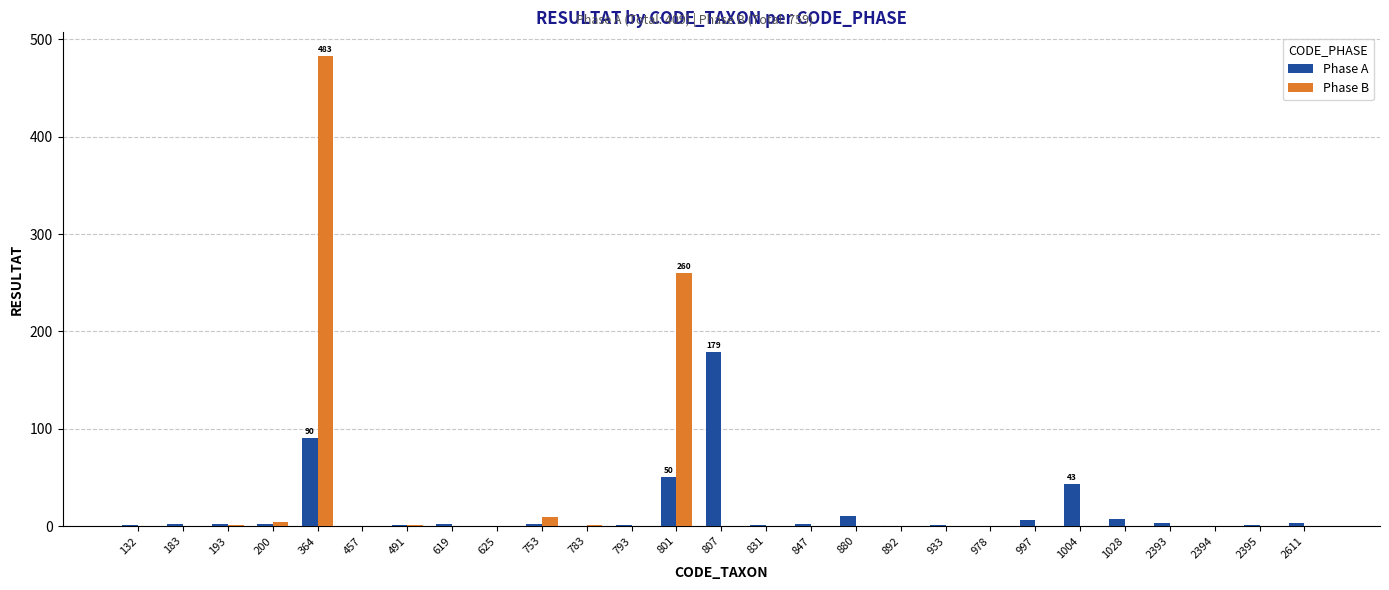

At which category does the chart reach its peak across all series?

364